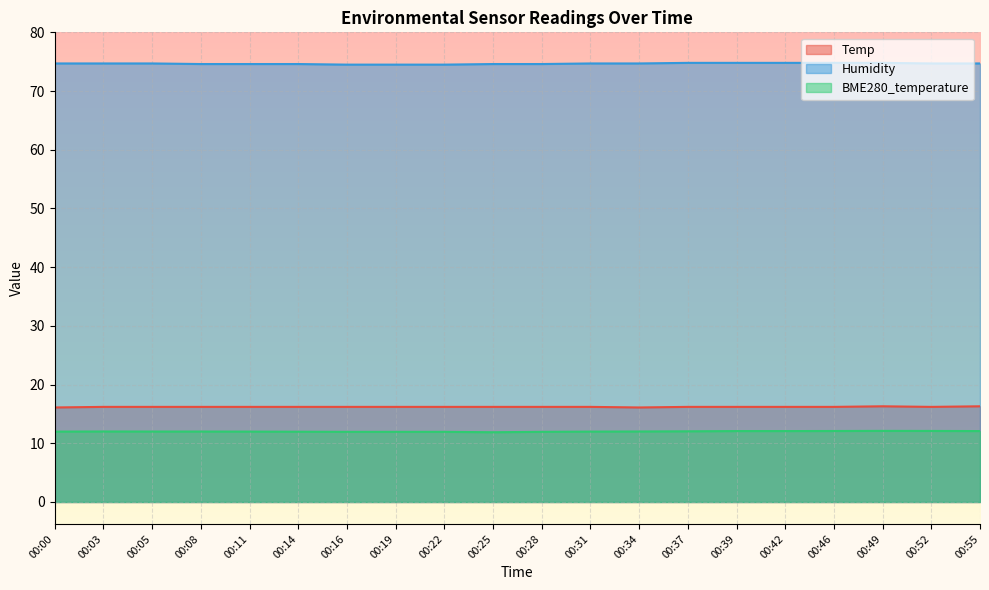

What is the average value of the Humidity series?

74.7